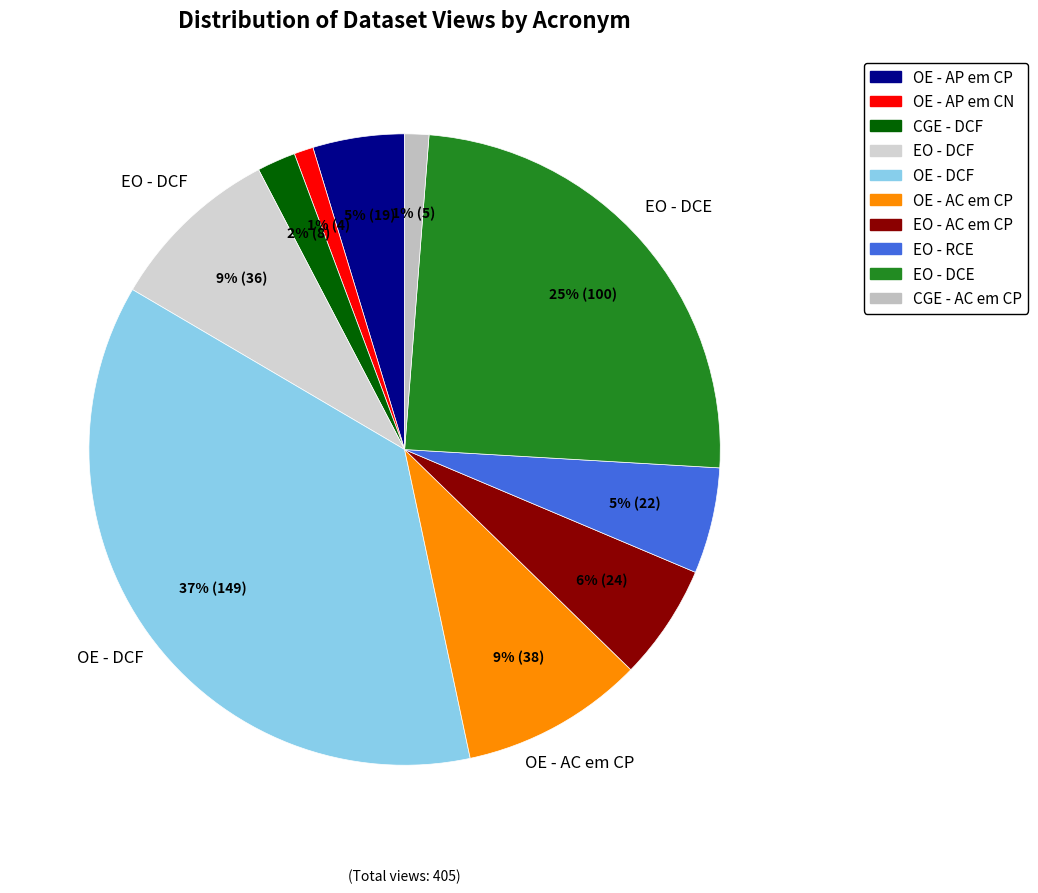

Count the number of slices in the pie.

10